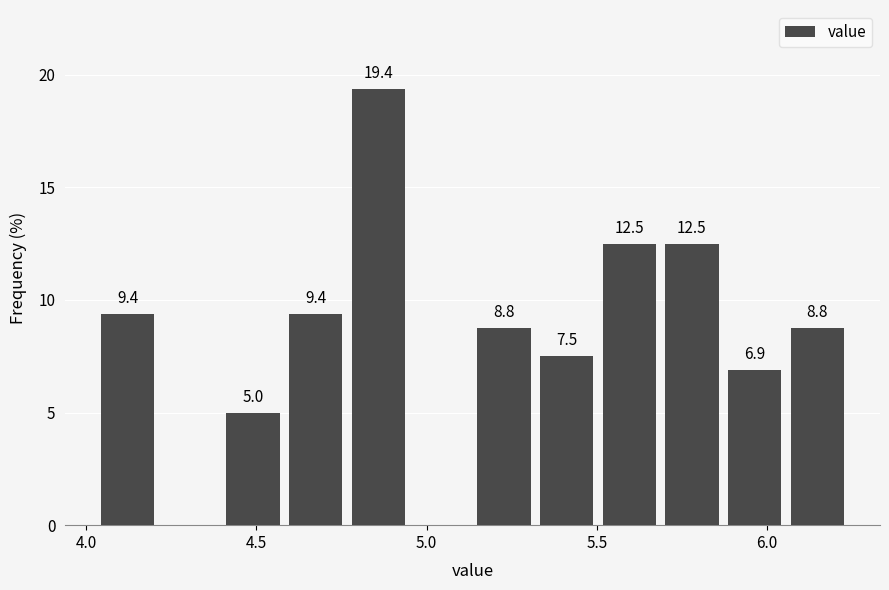

Around what value on the x-axis is the tallest bar? Give the approximate position of its centre, as read against the axis.

4.85